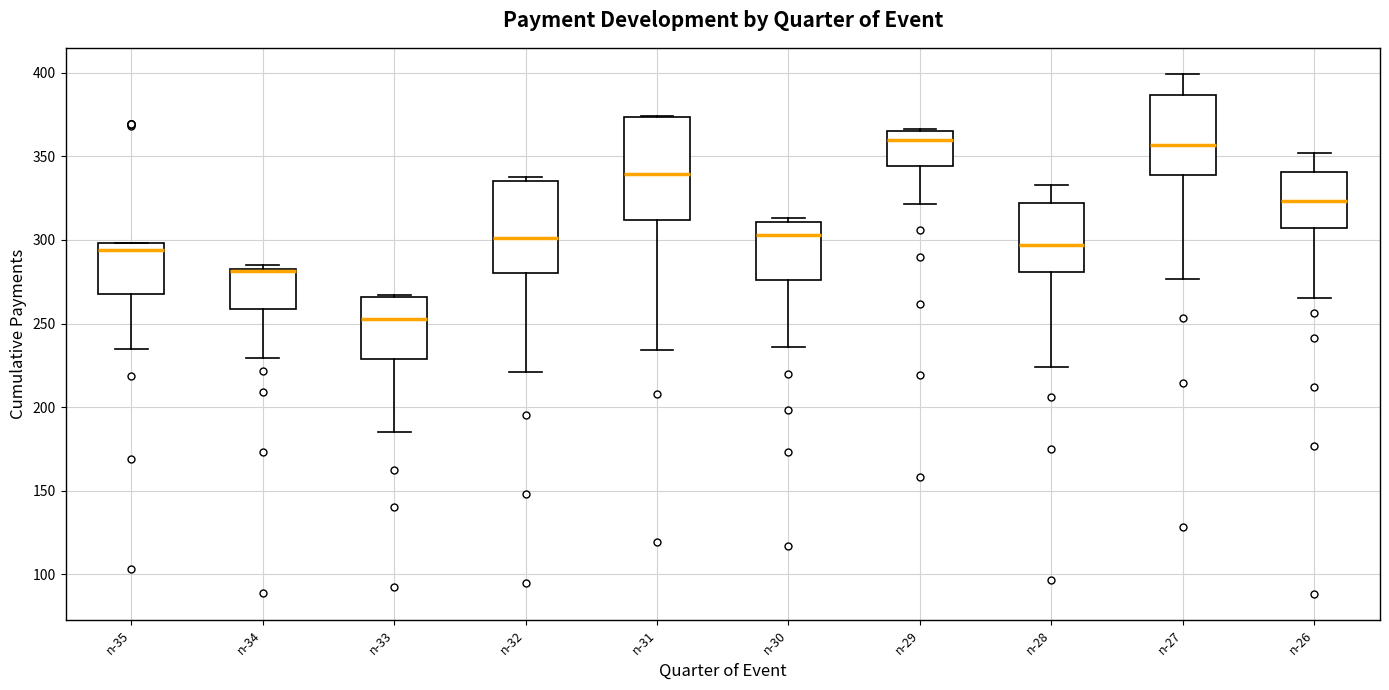

Reading left to right, transcribe this box plot: for each box, give where its median line is, the range the box spans, and where its two whiskers end, as read against the y-axis. The values are not printed on the chart, so give them approximately, as read against the axis.

n-35: median 295, box 270 to 300, whiskers 235 to 300
n-34: median 280 (drawn on the box's upper edge), box 260 to 280, whiskers 230 to 285
n-33: median 255, box 230 to 265, whiskers 185 to 265
n-32: median 300, box 280 to 335, whiskers 220 to 335 (just above the box's upper edge)
n-31: median 340, box 310 to 375, whiskers 235 to 375
n-30: median 305, box 275 to 310, whiskers 235 to 315
n-29: median 360, box 345 to 365, whiskers 320 to 365
n-28: median 295, box 280 to 320, whiskers 225 to 335
n-27: median 355, box 340 to 385, whiskers 275 to 400
n-26: median 325, box 305 to 340, whiskers 265 to 350